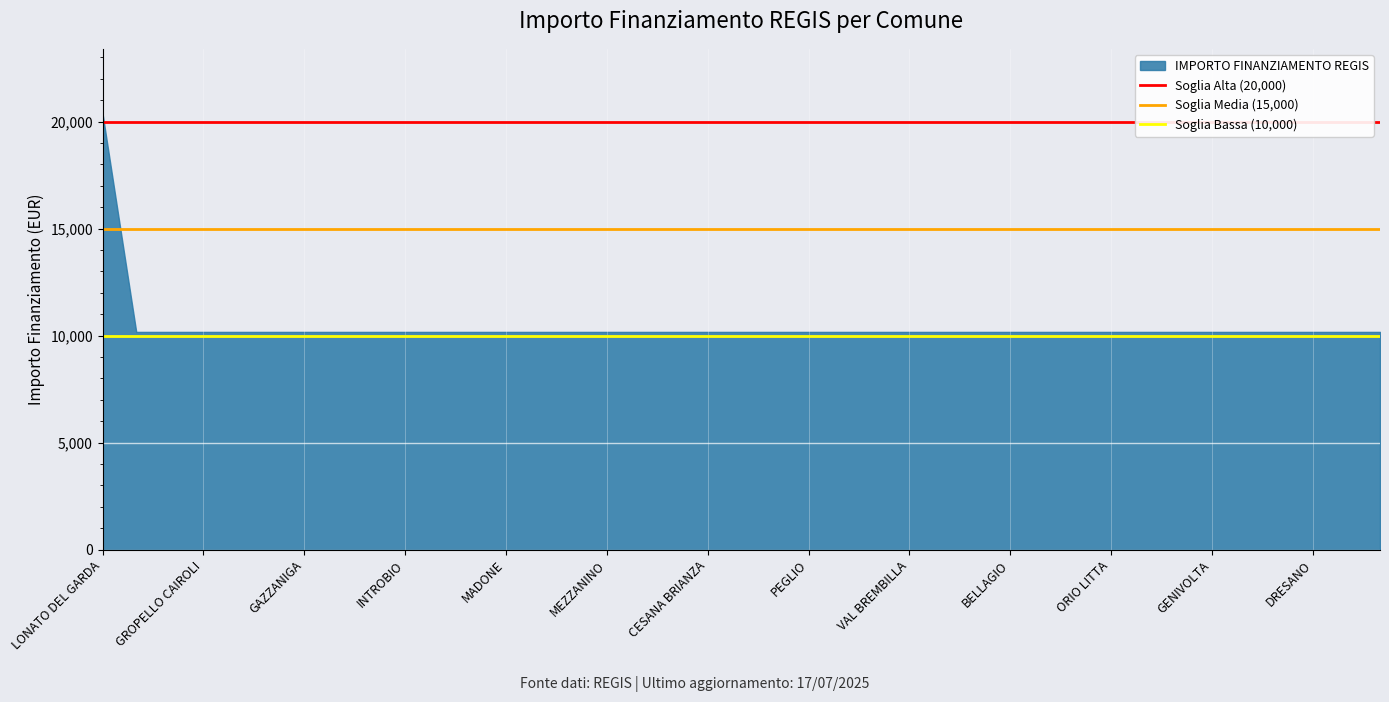

What is the difference between the maximum and minimum values?

10172